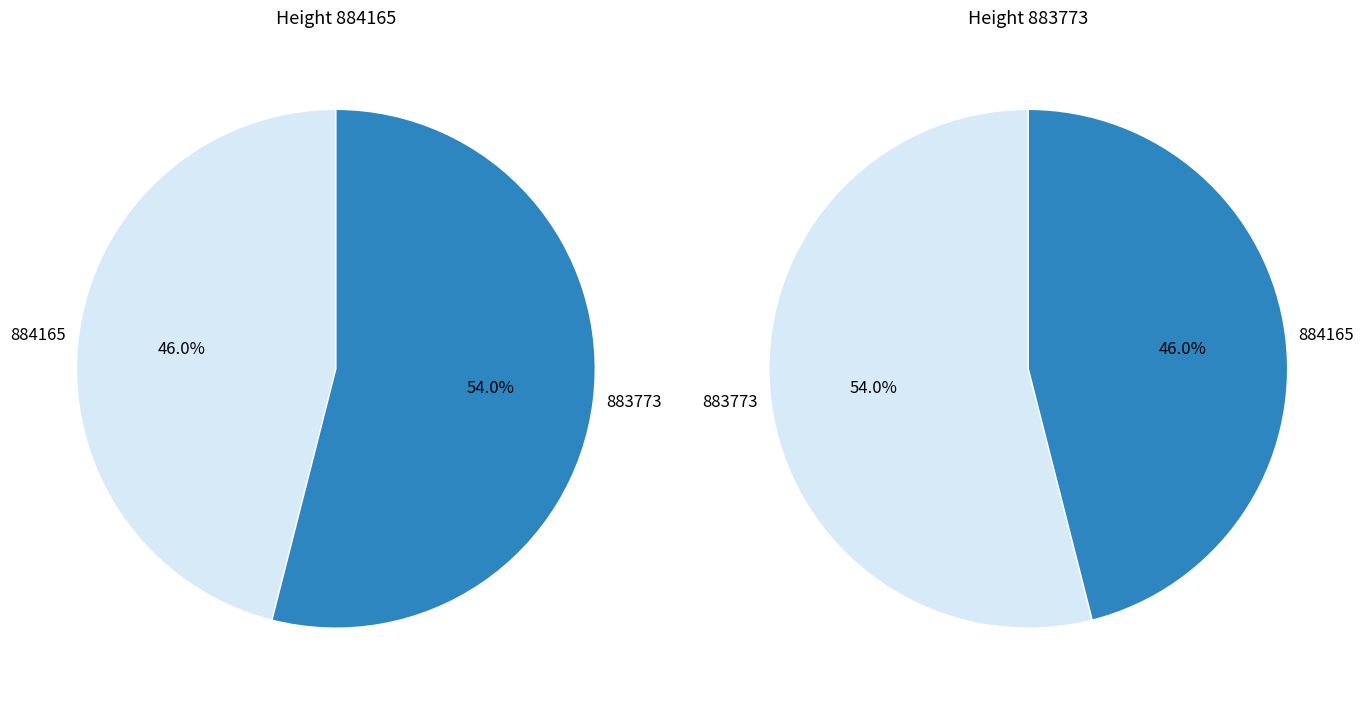

Which slice is the largest?

883773